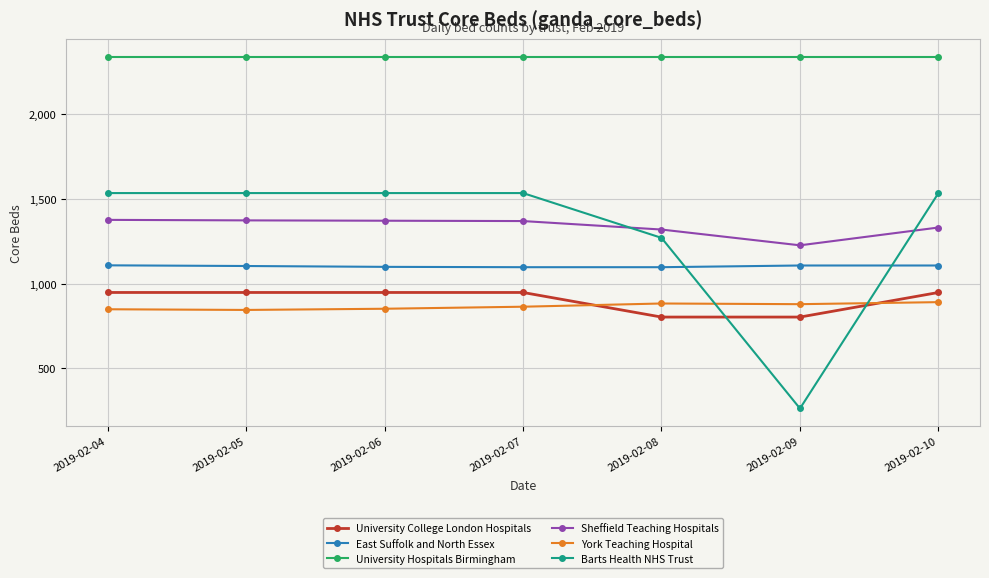

Count the number of data series in this chart.

6